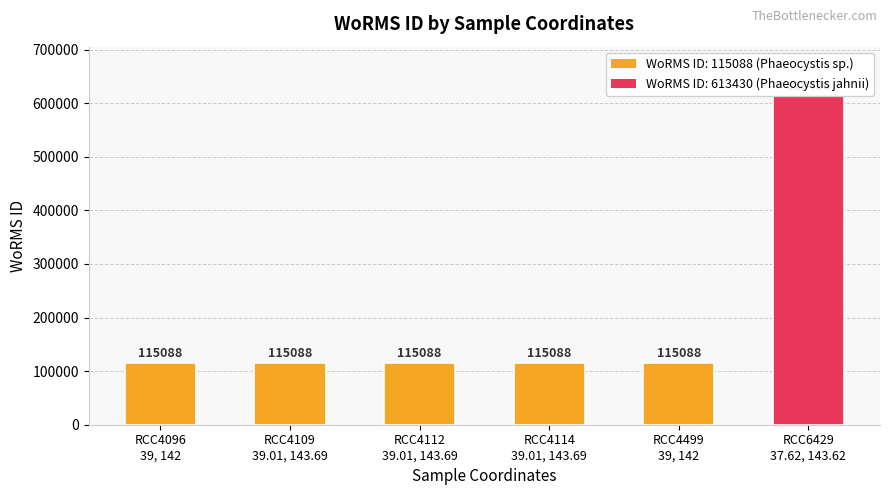

What is the minimum value shown in the chart?

115088